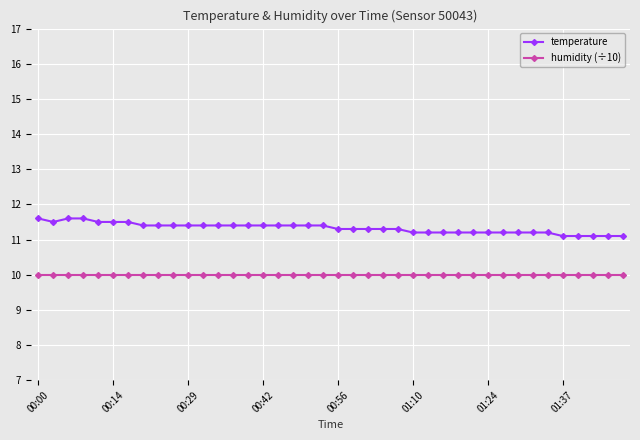

What is the value of the temperature point at the 18th from the left?

11.4